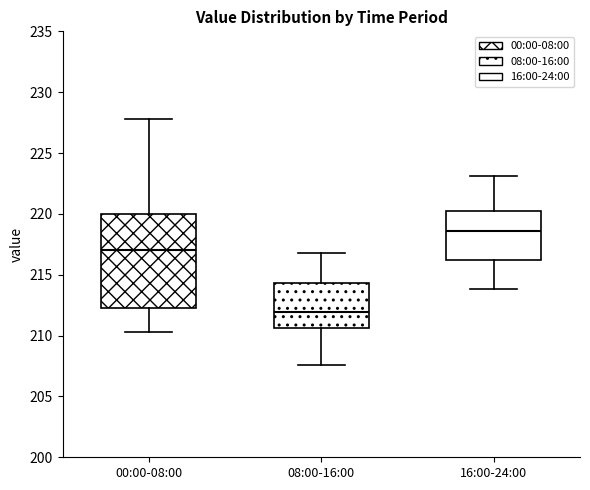

Comparing the boxes themselves (not the whiskers), which one is the tallest?

00:00-08:00